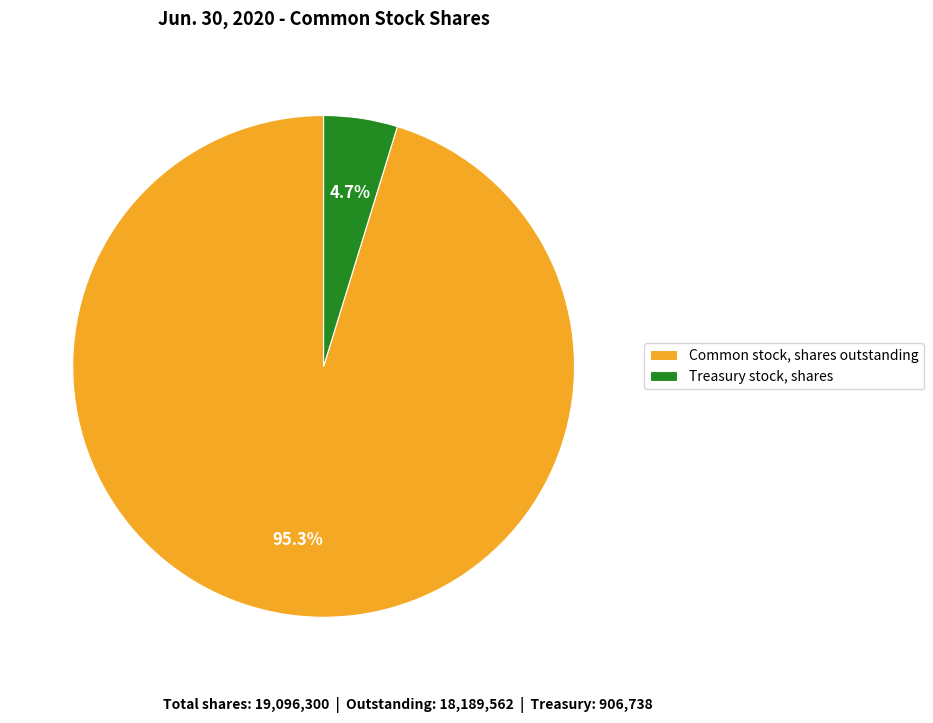

Is it true that Treasury stock, shares is 5% of the pie?

True